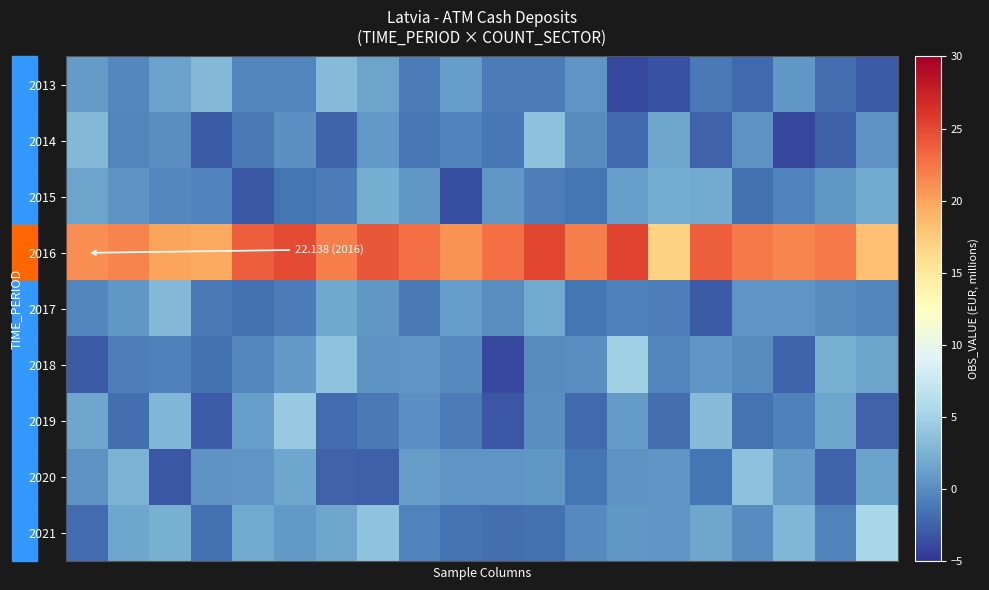

Which series has the largest total across all categories?

2016